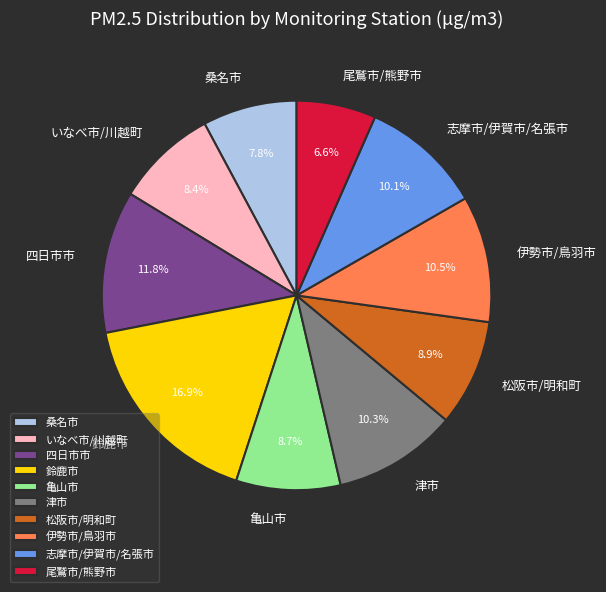

Approximately how many times larger is the value at 伊勢市/鳥羽市 compared to 尾鷲市/熊野市?

1.6